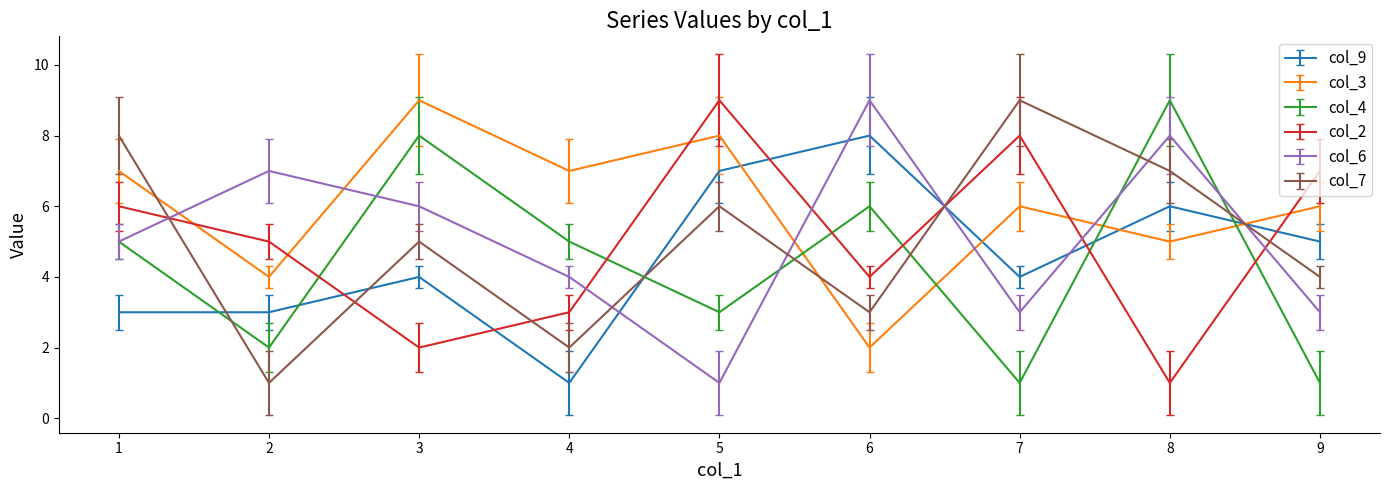

Which series ends up on top after the final intersection of col_9 and col_6?

col_9